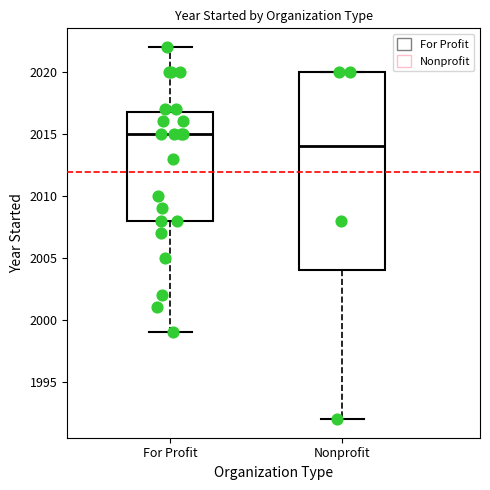

Reading left to right, transcribe this box plot: for each box, give where its median line is, the range the box spans, and where its two whiskers end, as read against the y-axis. The values are not printed on the chart, so give them approximately, as read against the axis.

For Profit: median 2015, box 2008 to 2017, whiskers 1999 to 2022
Nonprofit: median 2014, box 2004 to 2020, whiskers 1992 to 2020